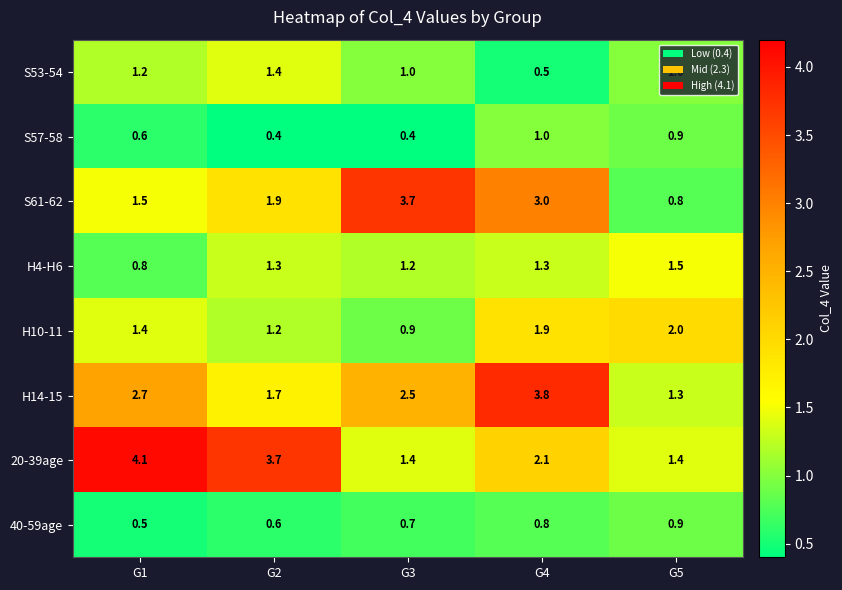

How many values in the 20-39age series exceed 2?

3